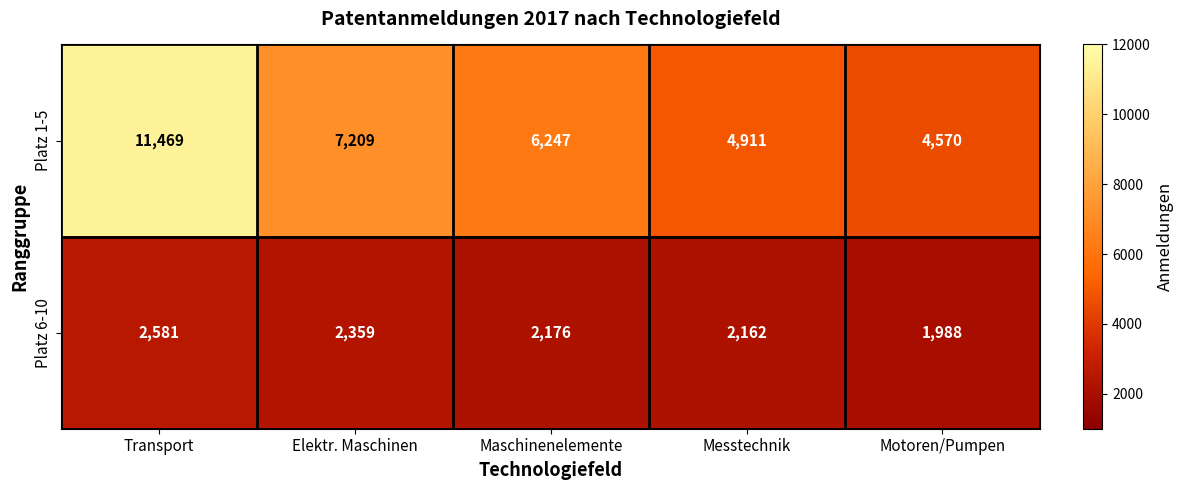

What is the highest value of the Platz 6-10 series?

2581